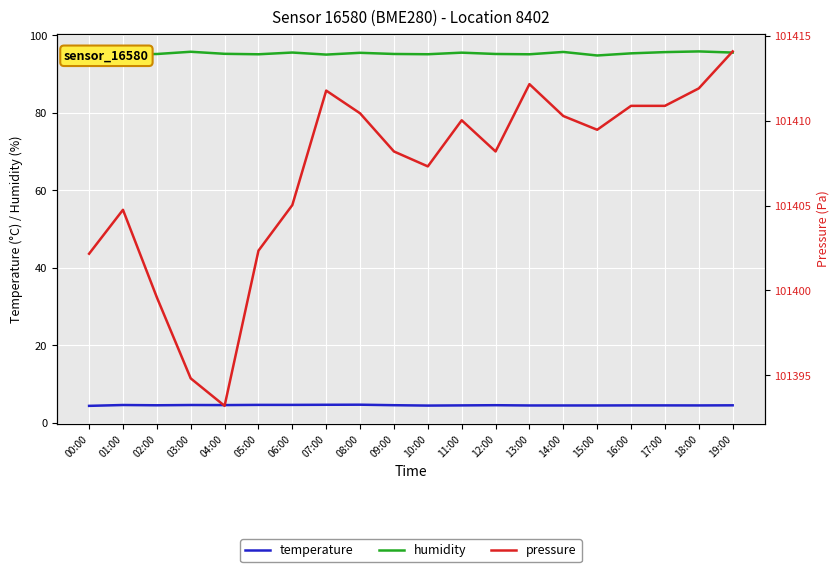

What is the difference between the maximum and minimum values in the pressure series?

20.9